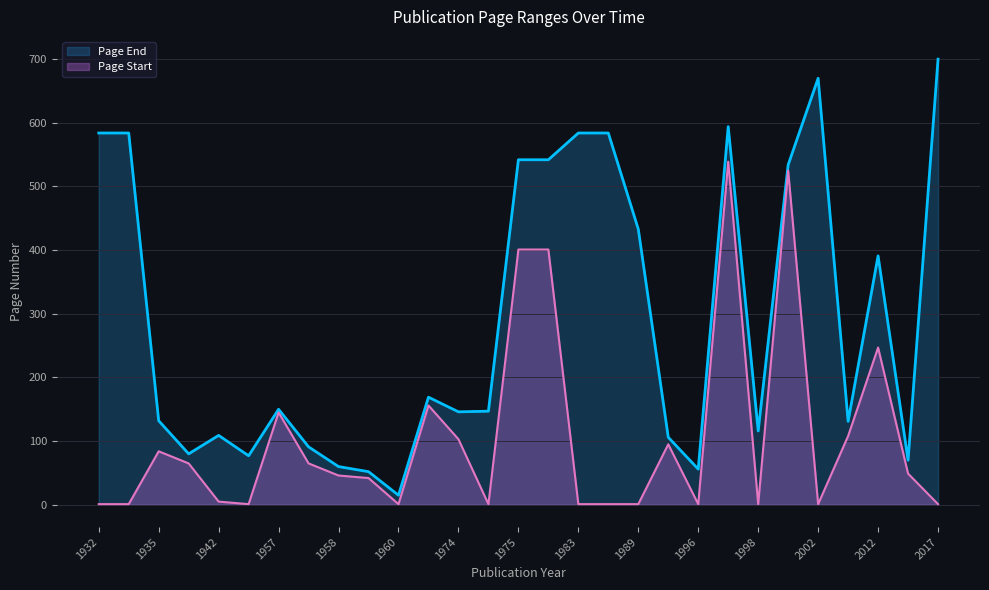

Does the chart have visible grid lines?

Yes